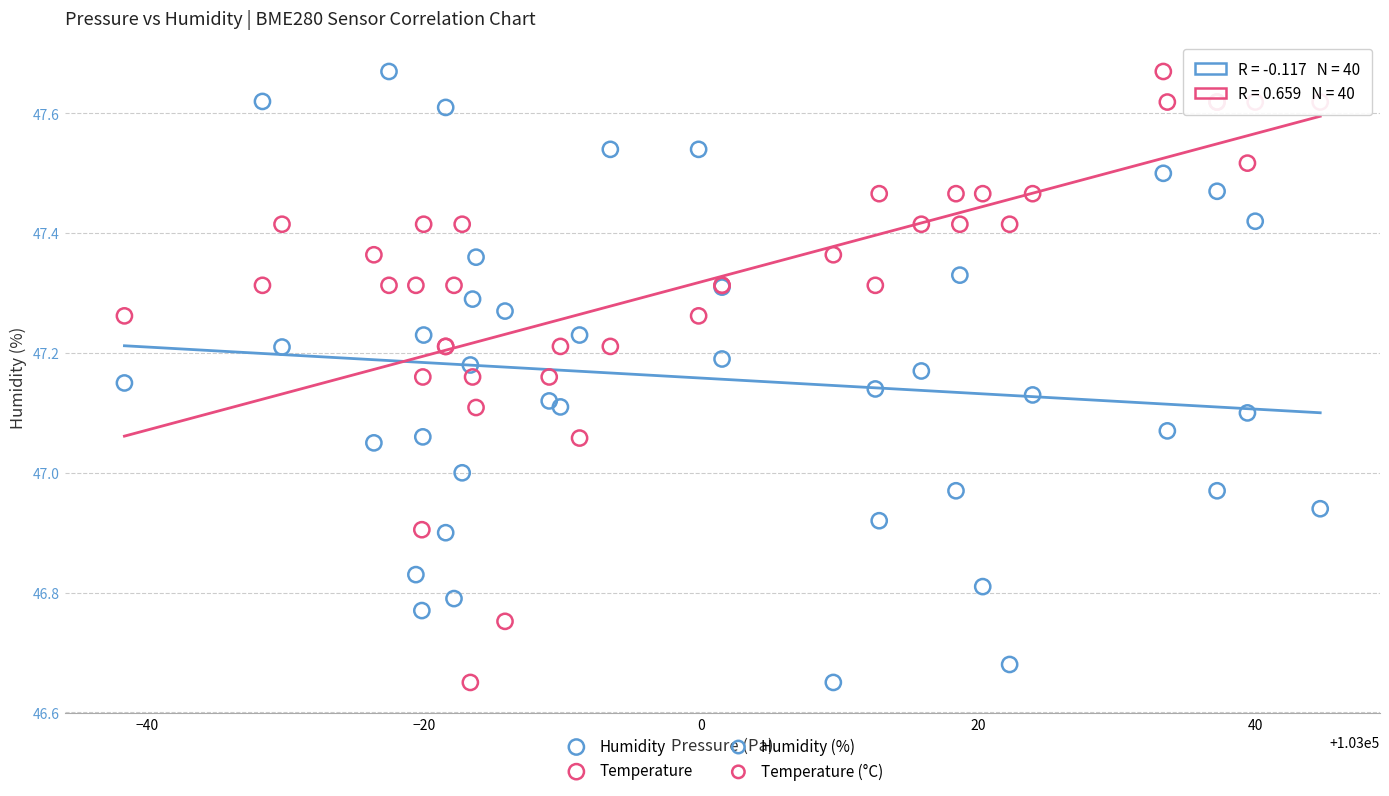

What is the X range (max minus min) for the scatter plot?

86.3